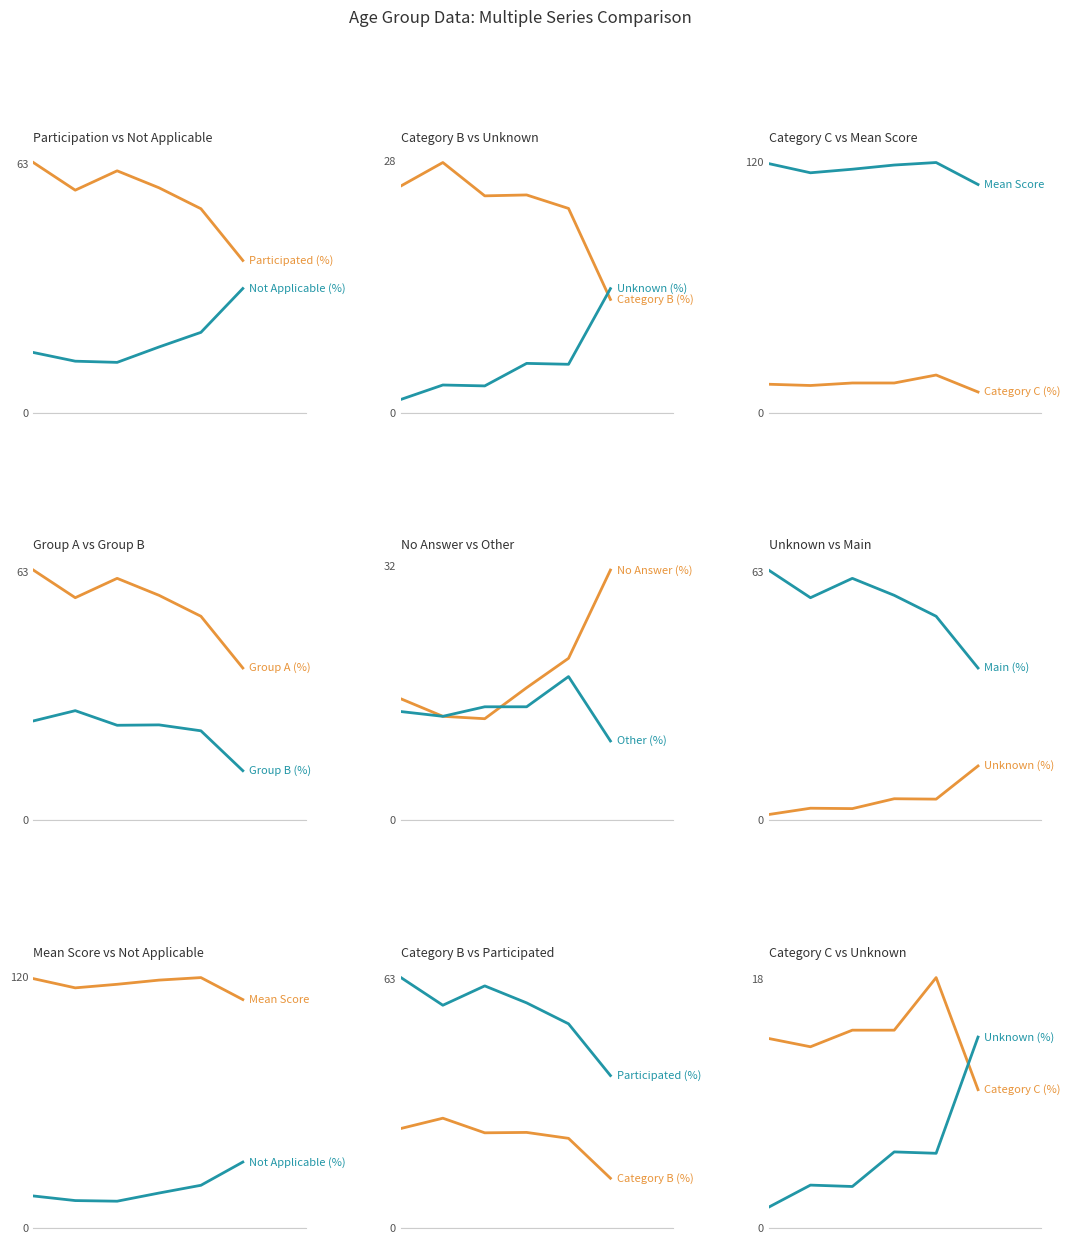

What is the difference between the highest and lowest values at 30-39?

111.6